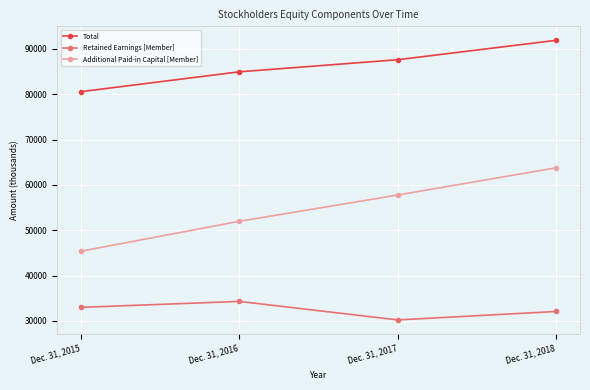

Rank the series at Dec. 31, 2017 from lowest to highest value.

Retained Earnings [Member], Additional Paid-in Capital [Member], Total